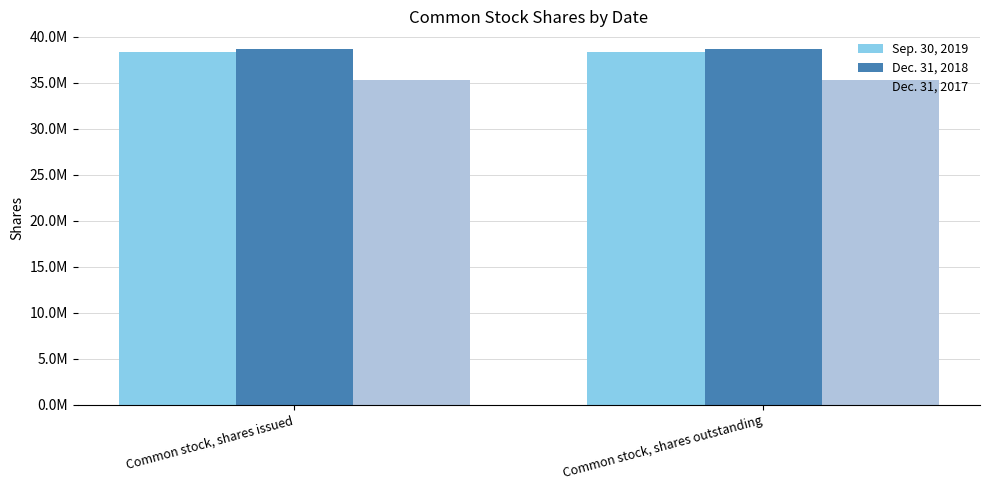

What is the total value across all series at Common stock, shares outstanding?

112351421